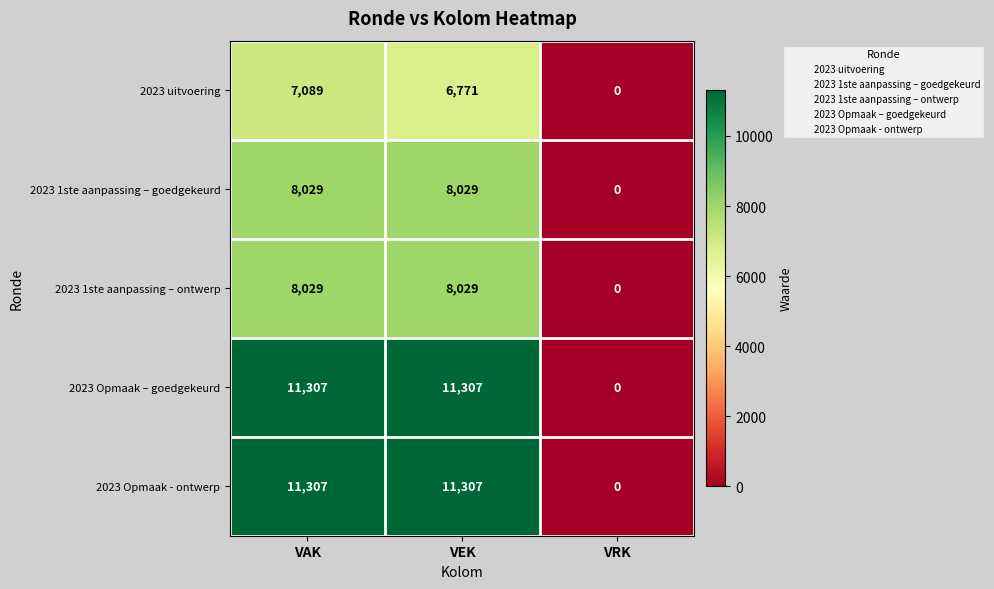

At how many categories does at least one series exceed 2045?

2